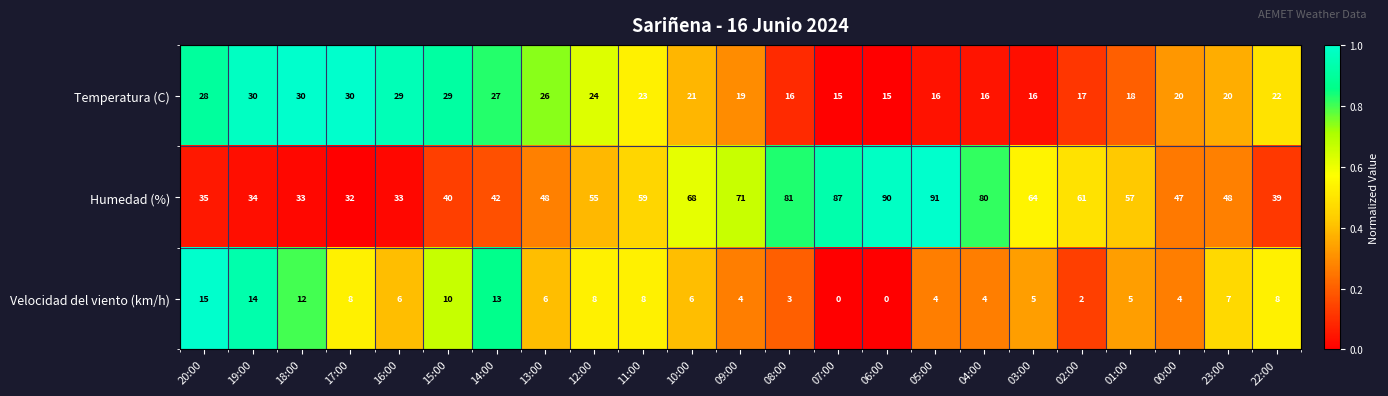

Rank the series by their maximum value, from highest to lowest.

Humedad (%), Temperatura (C), Velocidad del viento (km/h)